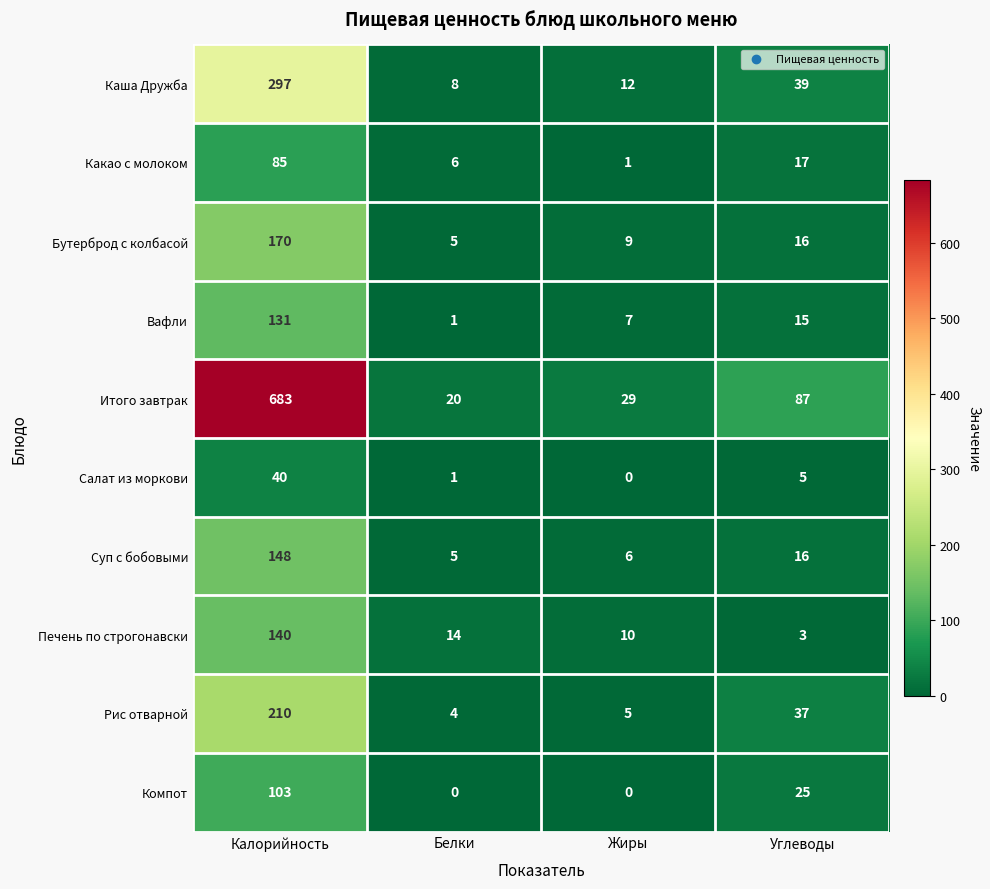

What is the approximate value of Вафли at Жиры, to the nearest 5?

5